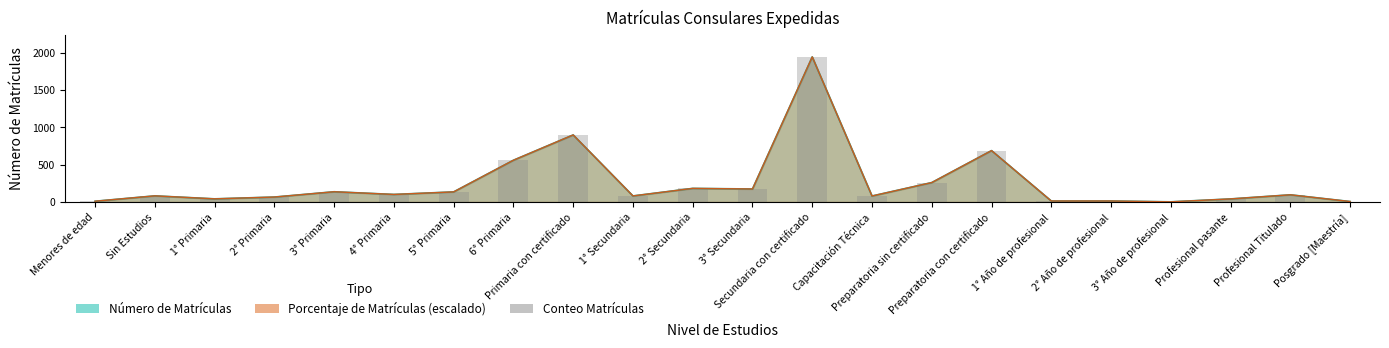

Rank the categories by value from highest to lowest.

Secundaria con certificado, Primaria con certificado, Preparatoria con certificado, 6° Primaria, Preparatoria sin certificado, 2° Secundaria, 3° Secundaria, 3° Primaria, 5° Primaria, 4° Primaria, Profesional Titulado, Sin Estudios, 1° Secundaria, Capacitación Técnica, 2° Primaria, 1° Primaria, Profesional pasante, 1° Año de profesional, 2° Año de profesional, Menores de edad, Posgrado [Maestría], 3° Año de profesional